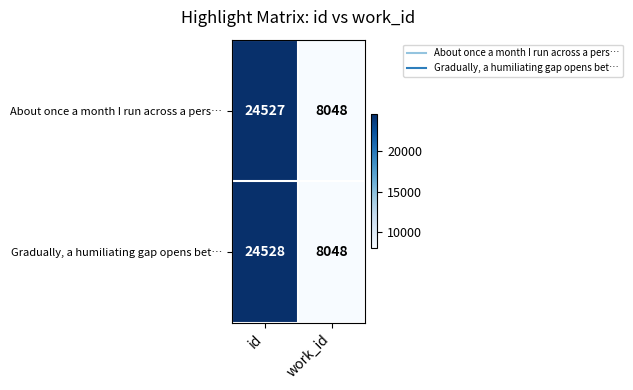

Which series has the largest total across all categories?

Gradually, a humiliating gap opens bet…